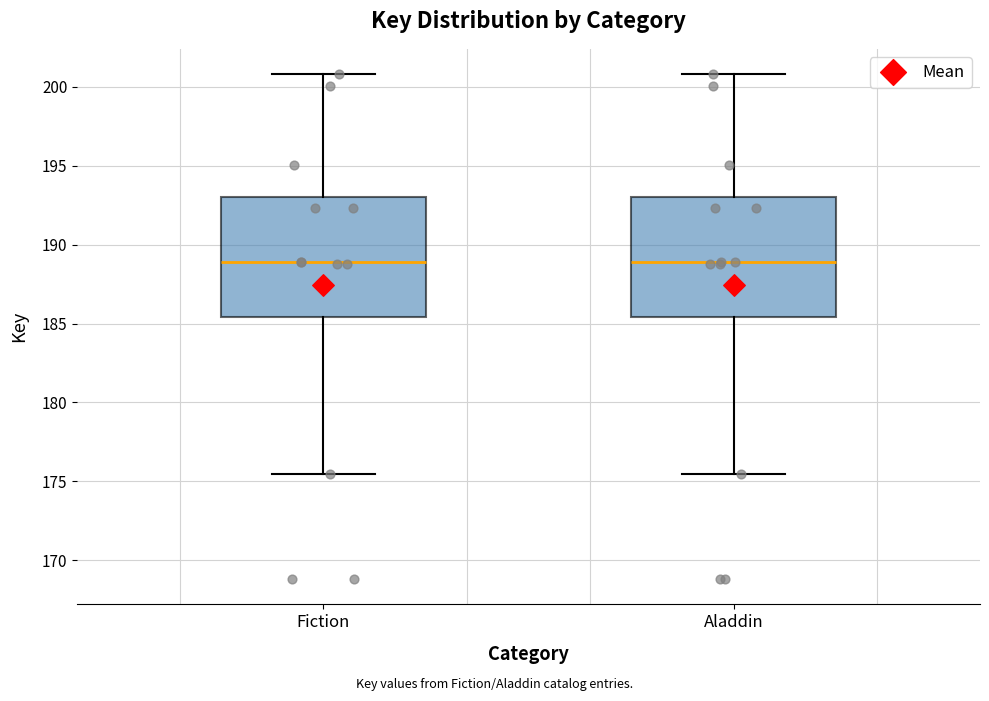

Reading left to right, transcribe this box plot: for each box, give where its median line is, the range the box spans, and where its two whiskers end, as read against the y-axis. The values are not printed on the chart, so give them approximately, as read against the axis.

Fiction: median 189.0, box 185.5 to 193.0, whiskers 175.5 to 201.0
Aladdin: median 189.0, box 185.5 to 193.0, whiskers 175.5 to 201.0